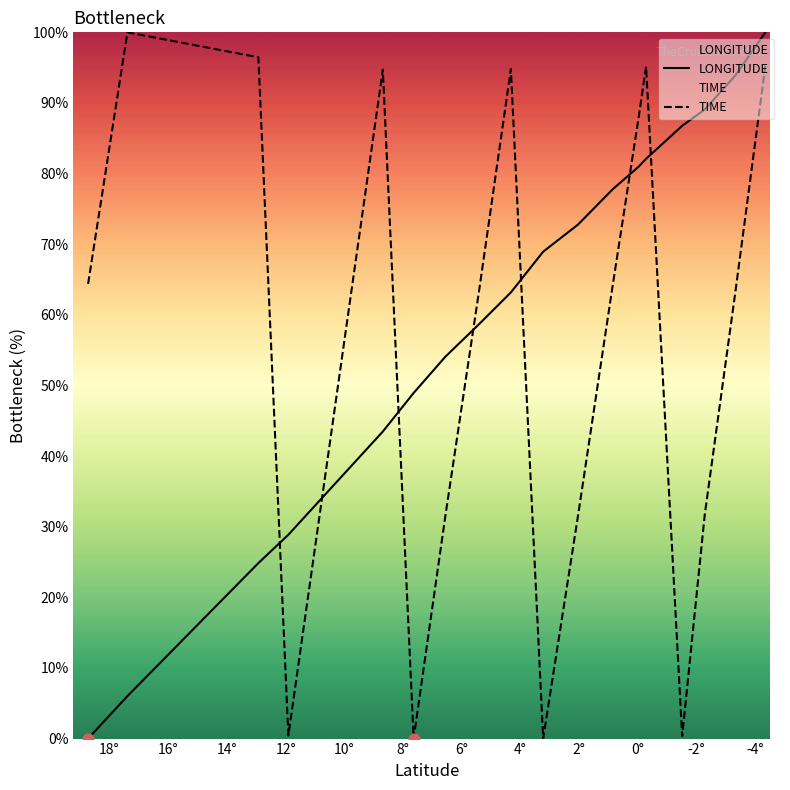

Which series contains the highest Y value?

LONGITUDE